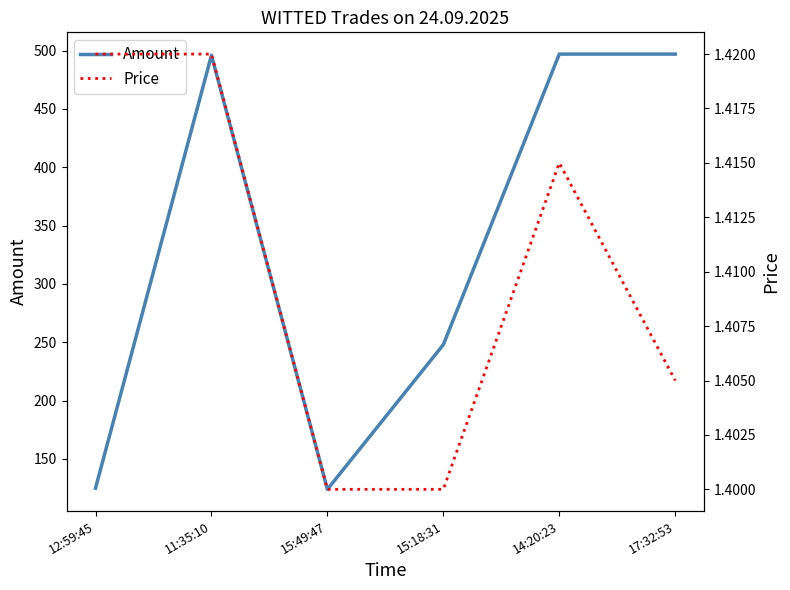

Between 14:20:23 and 15:18:31, which is larger?

14:20:23